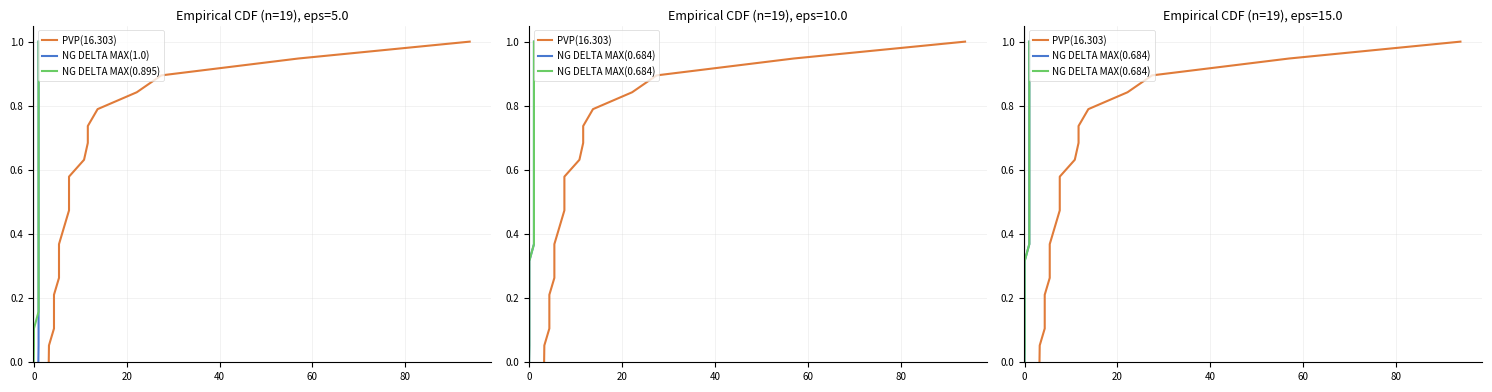

What is the difference between the maximum and second lowest values in the PVP(16.303) series?

0.9